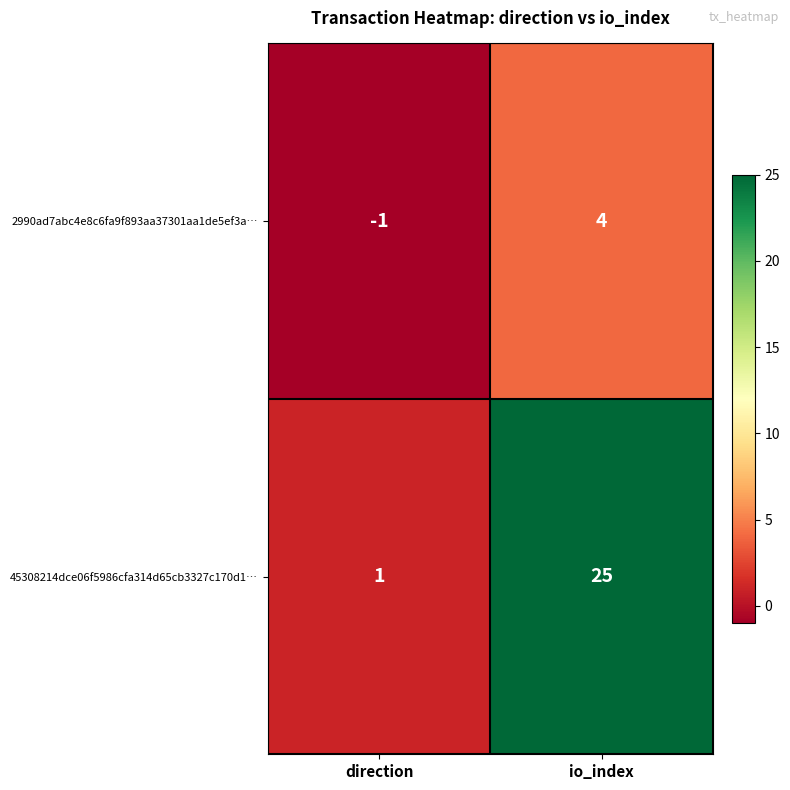

Which series has the largest total across all categories?

45308214dce06f5986cfa314d65cb3327c170d1…